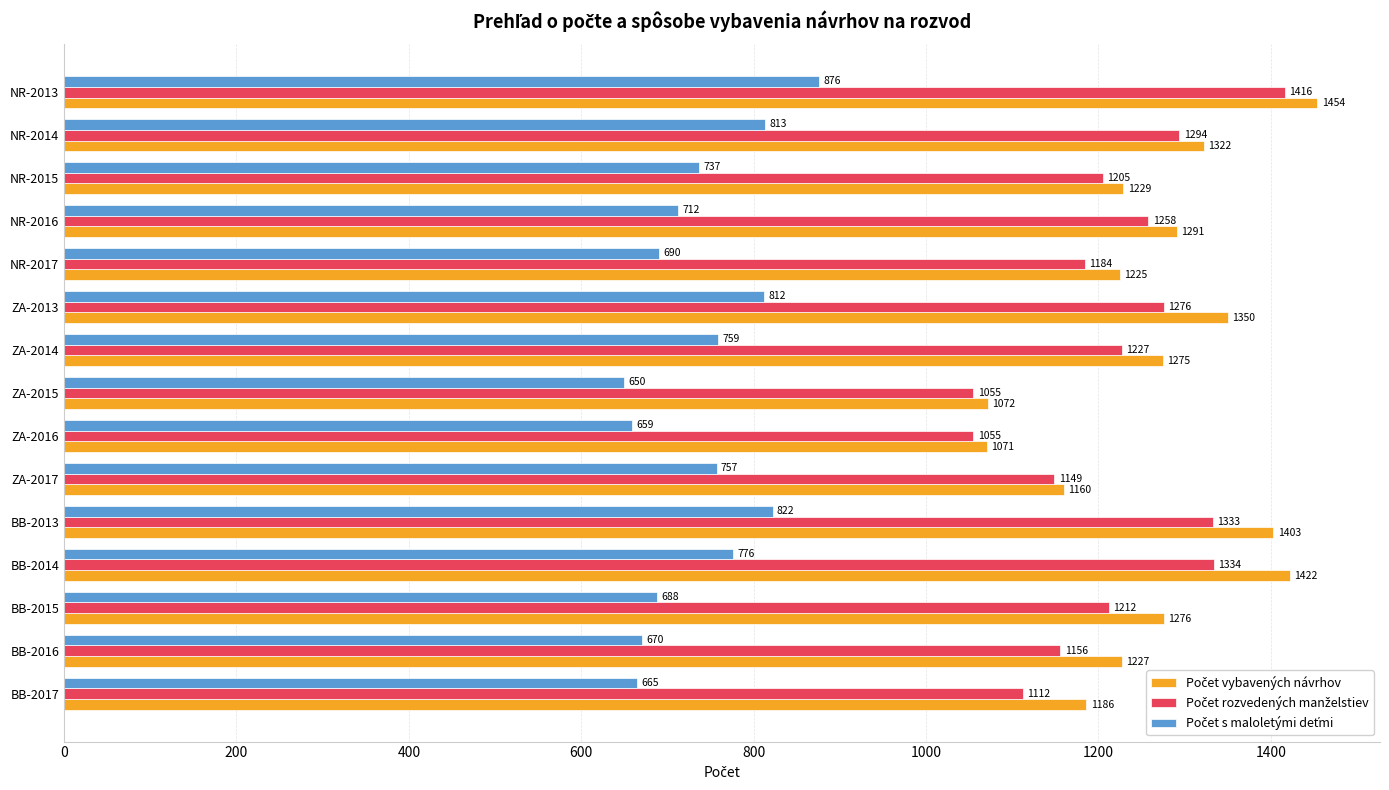

Which category has the highest value across all series?

NR-2013